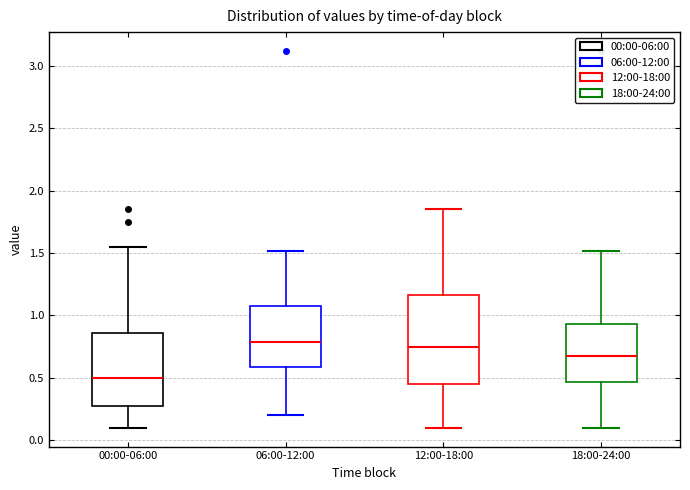

Comparing the boxes themselves (not the whiskers), which one is the tallest?

12:00-18:00